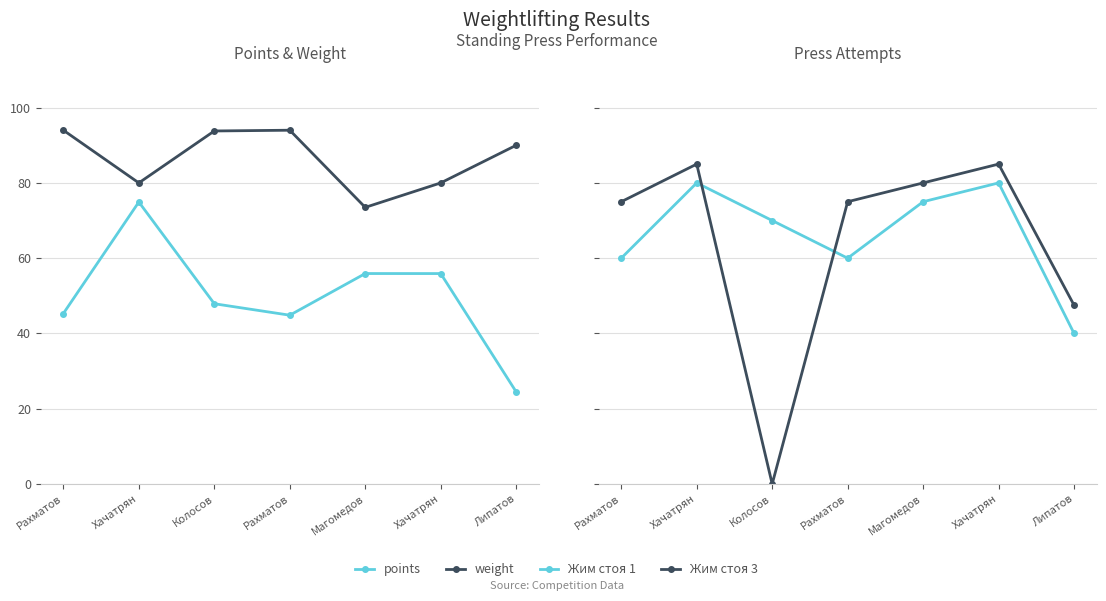

Where is the first local maximum for points?

Хачатрян